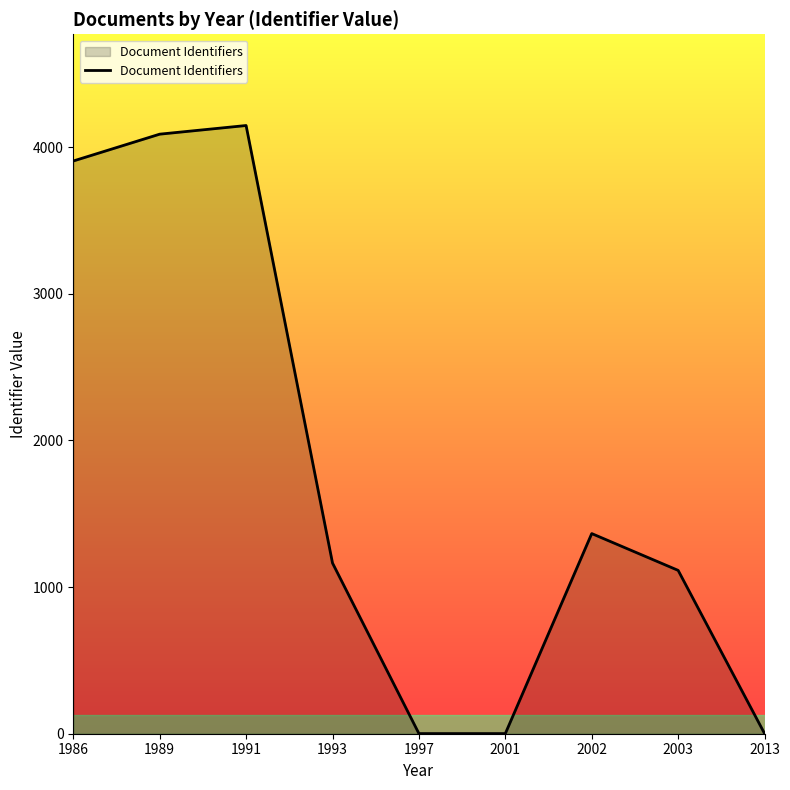

How many lines are shown in the chart?

1